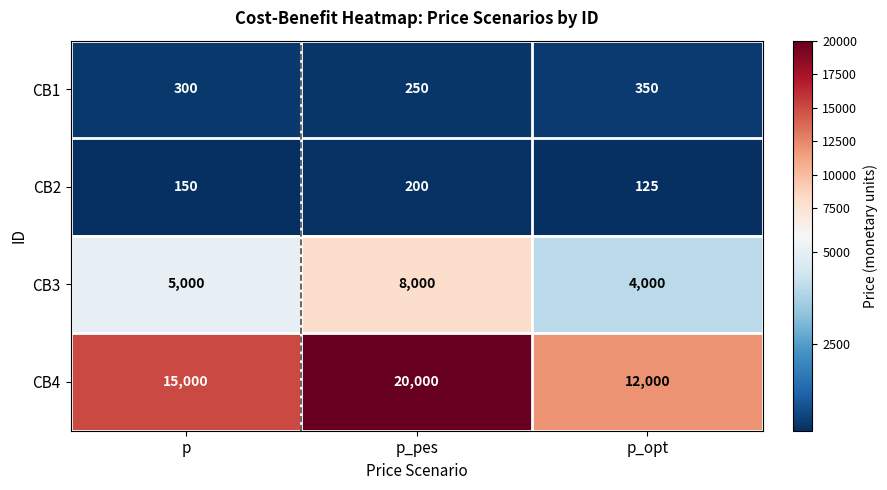

Count the number of data series in this chart.

4